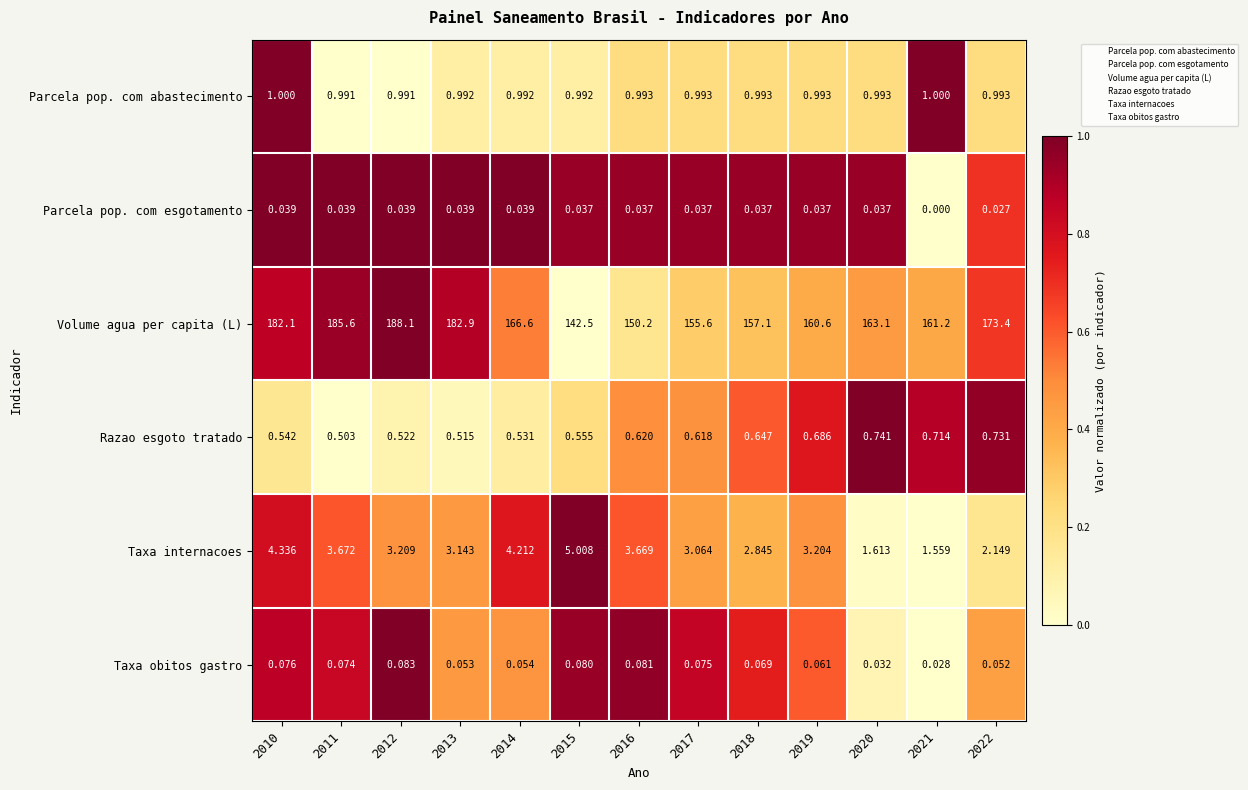

List the series in order of their peak value, lowest first.

Parcela pop. com esgotamento, Taxa obitos gastro, Razao esgoto tratado, Parcela pop. com abastecimento, Taxa internacoes, Volume agua per capita (L)